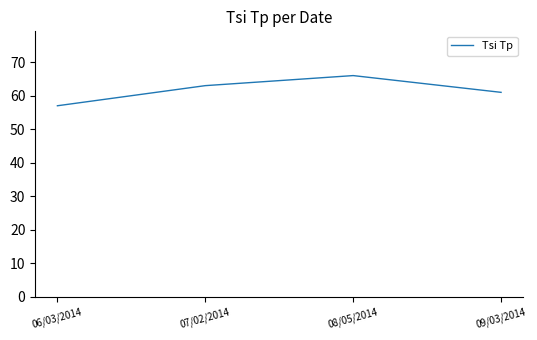

The value at 06/03/2014 is 57. True or false?

True